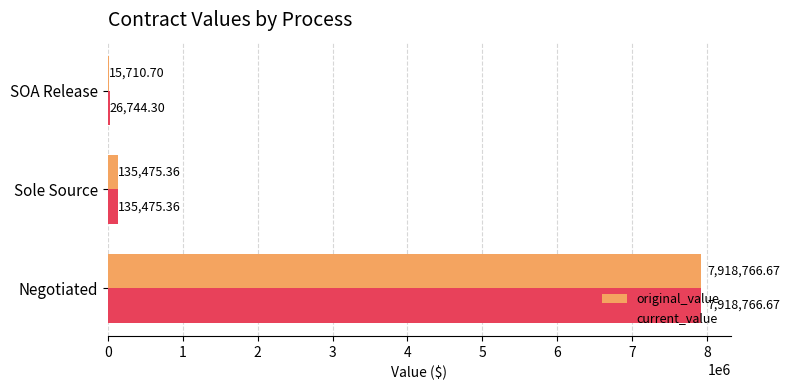

What is the sum of all current_value values?

8080986.3